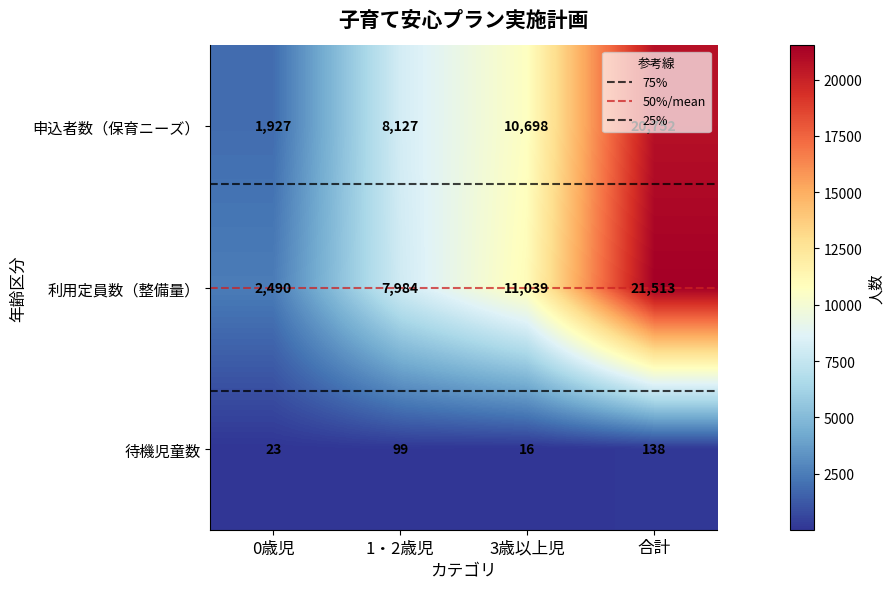

What is the minimum value for 待機児童数?

16